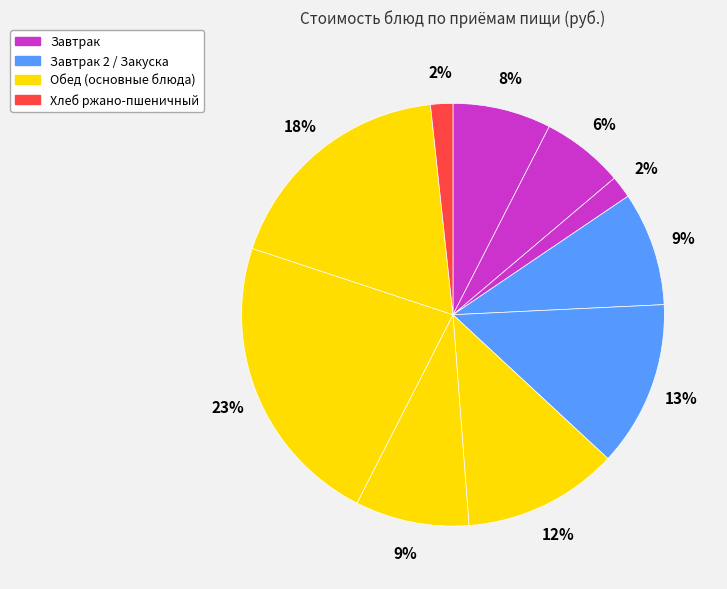

How many segments does this pie chart have?

10